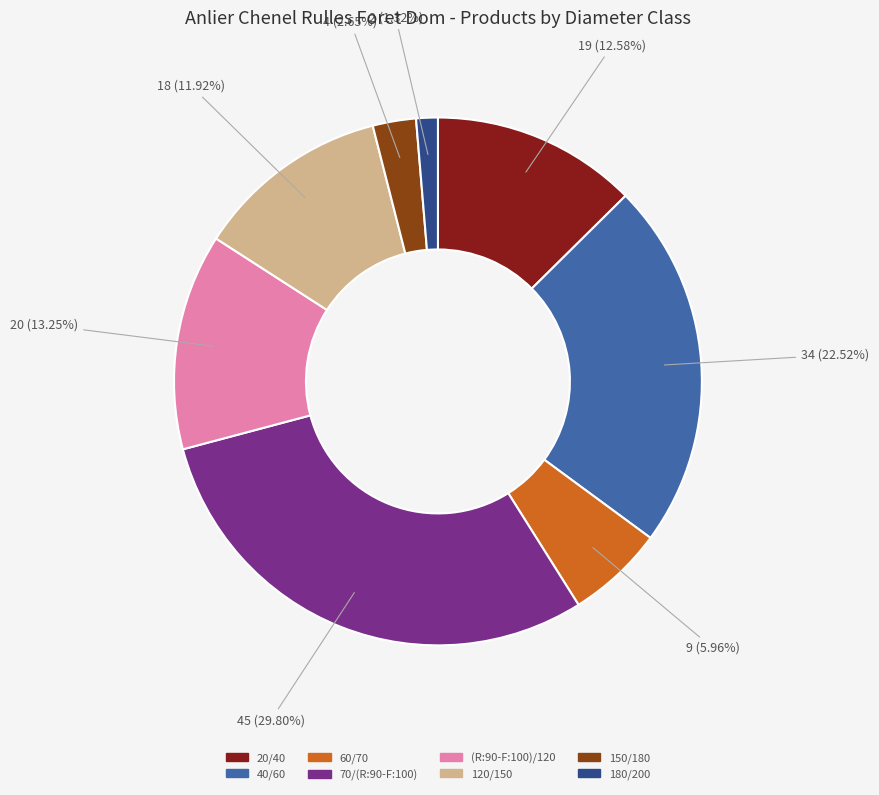

Which slice is the largest?

70/(R:90-F:100)